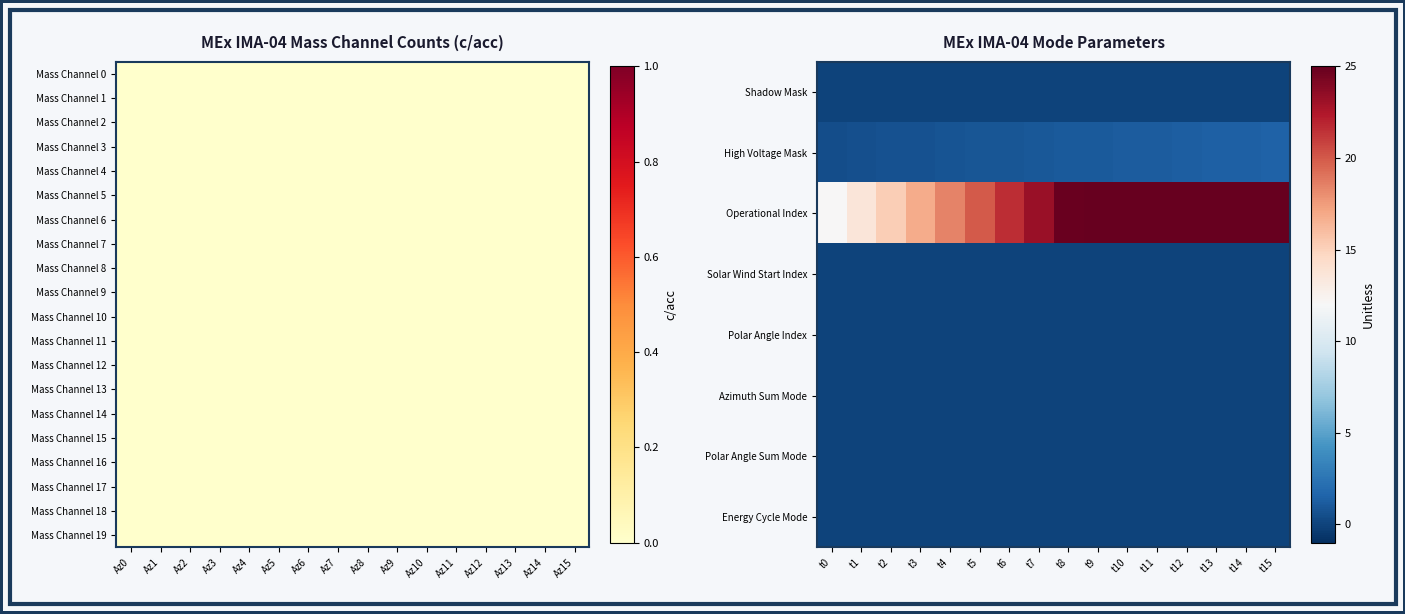

List the series in order of their peak value, highest first.

Operational Index, High Voltage Mask, Shadow Mask, Solar Wind Start Index, Polar Angle Index, Azimuth Sum Mode, Polar Angle Sum Mode, Energy Cycle Mode, Mass Channel 8, Mass Channel 9, Mass Channel 10, Mass Channel 11, Mass Channel 12, Mass Channel 13, Mass Channel 14, Mass Channel 15, Mass Channel 16, Mass Channel 17, Mass Channel 18, Mass Channel 19